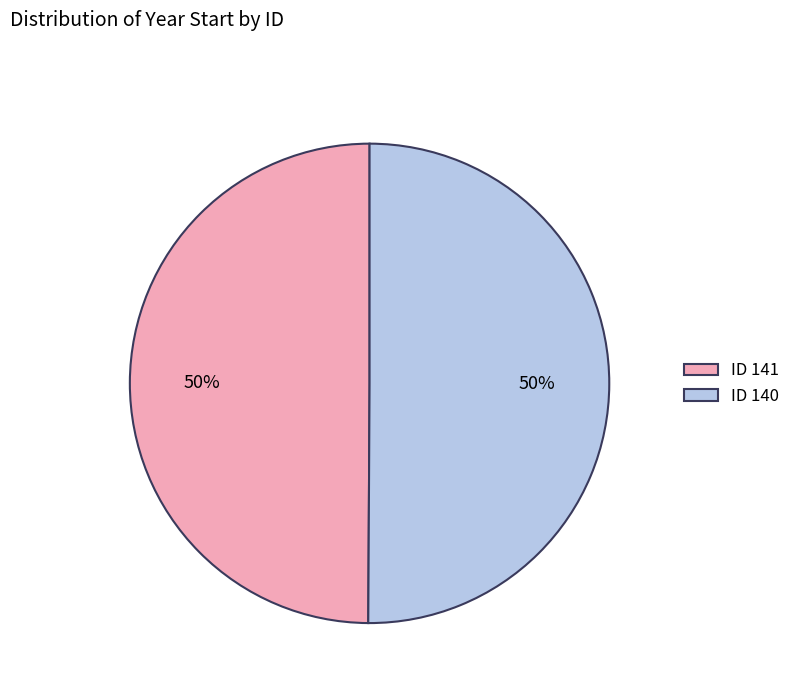

Do ID 140 and ID 141 together represent more than half of the pie?

Yes